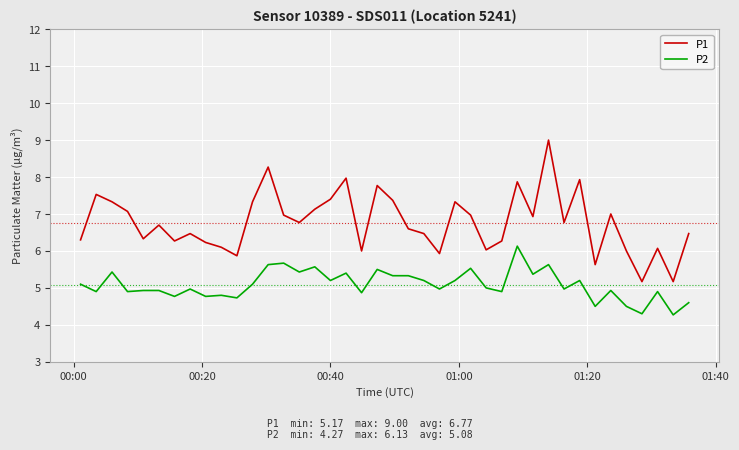

Which series has the widest spread of values?

P1